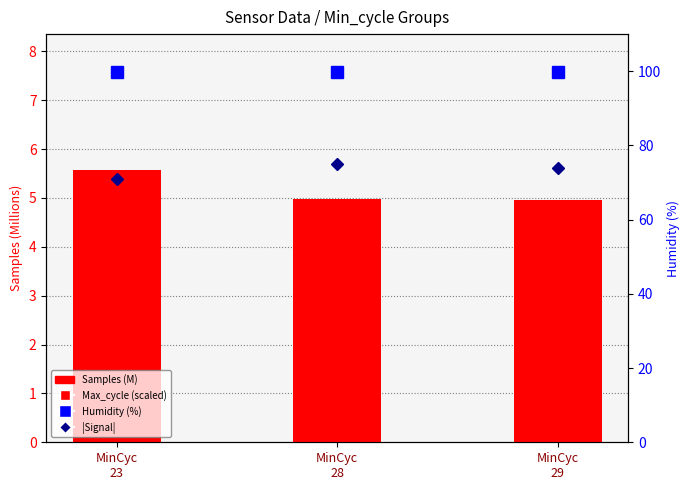

What is the difference between the maximum and minimum values in the Max_cycle (scaled) series?

9.6